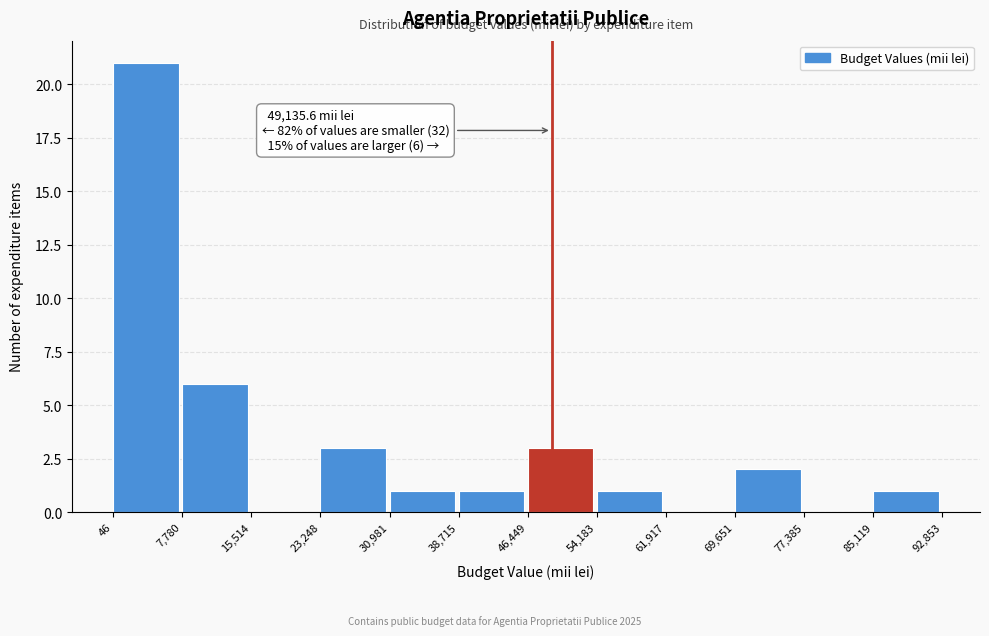

Over which range of the x-axis is the bar tallest?

46 to 7,780